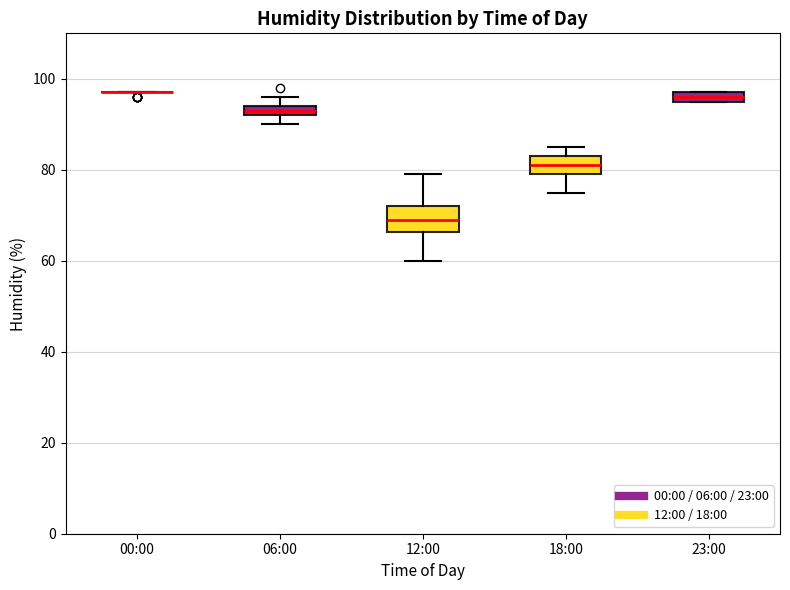

Where does the lower whisker of the box for 18:00 end on the y-axis? The values are not printed on the chart, so give them approximately, as read against the axis.

76